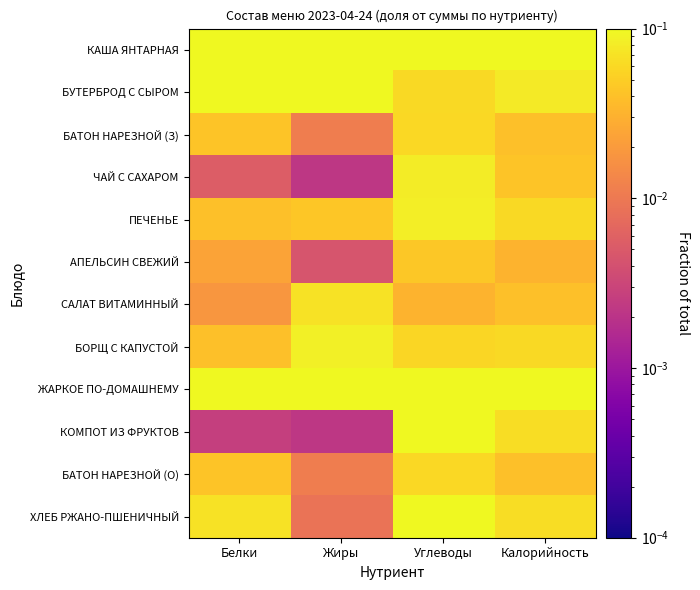

At which category is the sum across all series the highest?

Калорийность